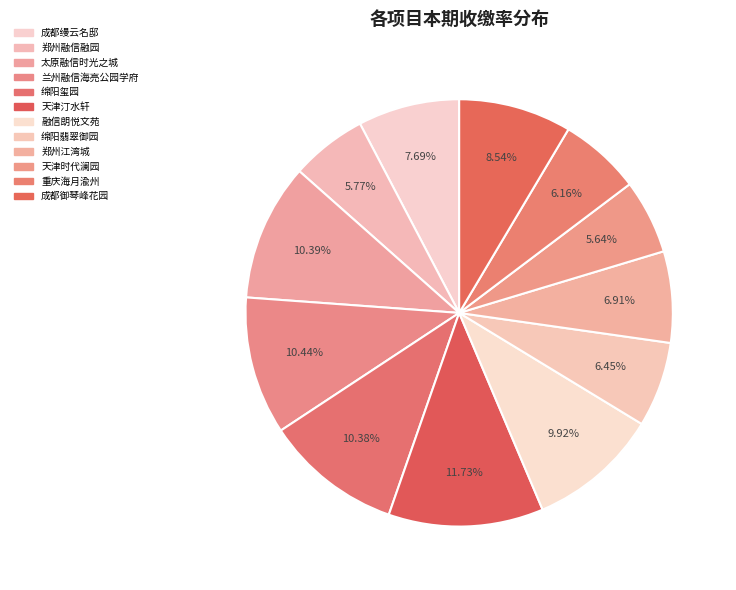

How many segments does this pie chart have?

12